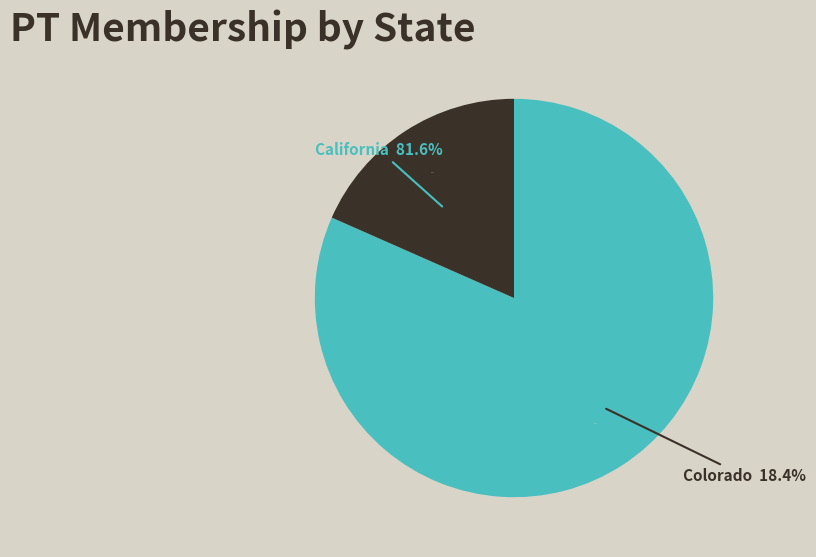

To the nearest percent, what is the difference between the California and Colorado slice percentages?

63%